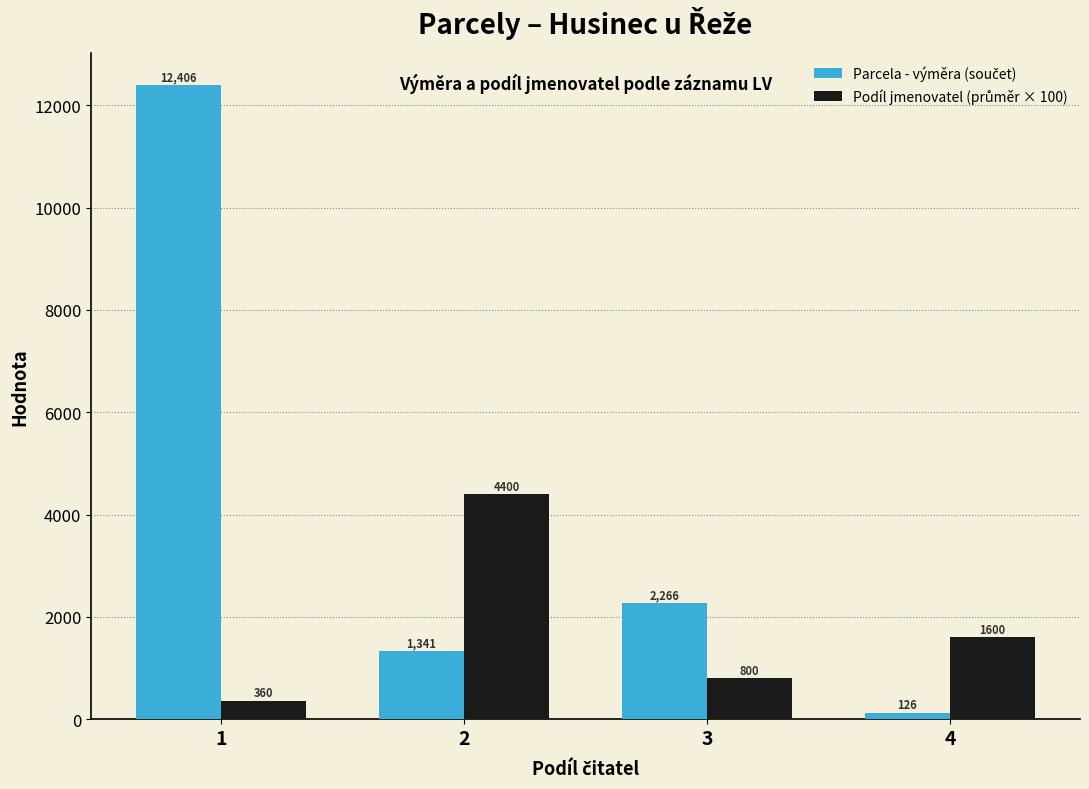

What is the total value across all series at 1?

12766